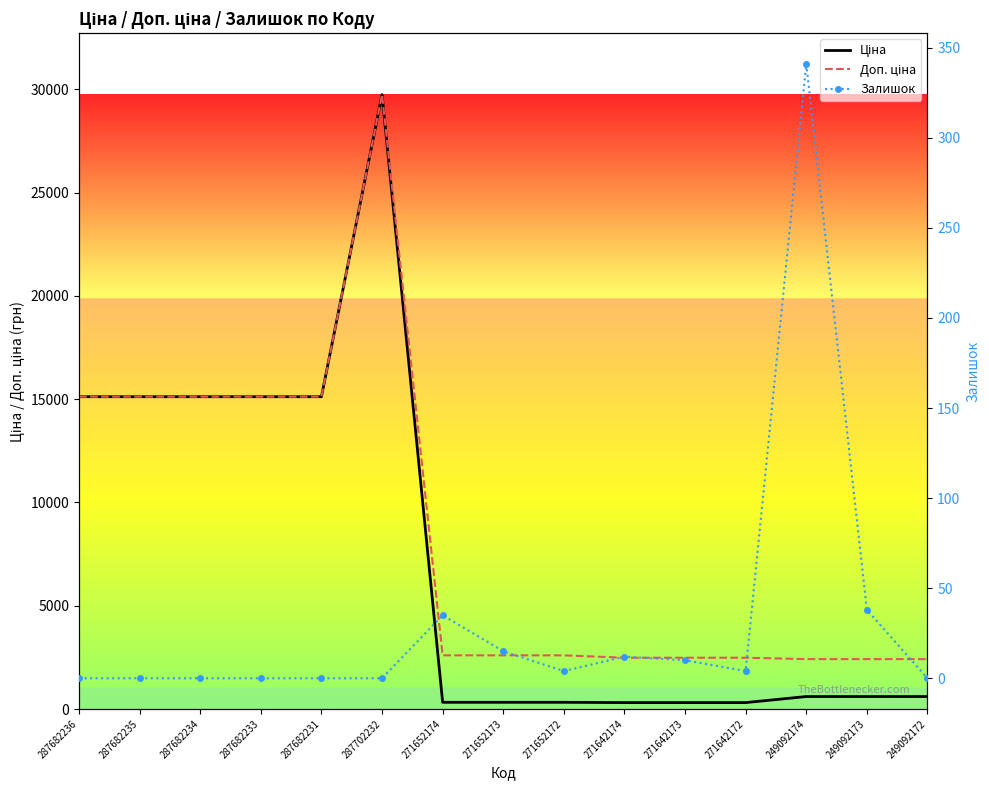

True or false: Ціна and Доп. ціна cross at least once.

False